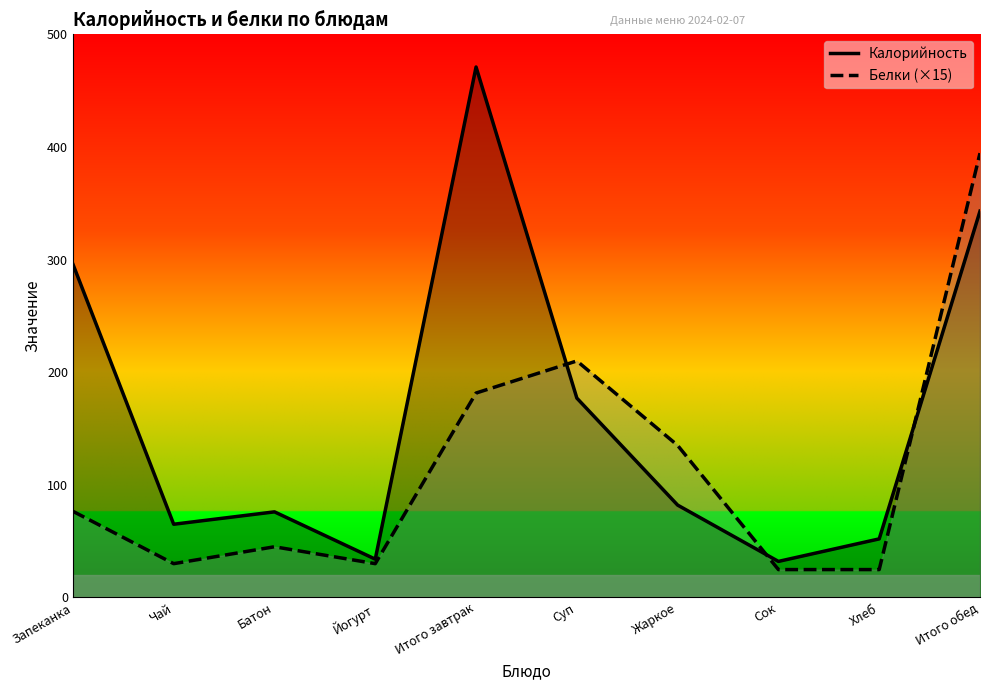

True or false: Белки (×15) has a value of 11.4 at Чай.

False